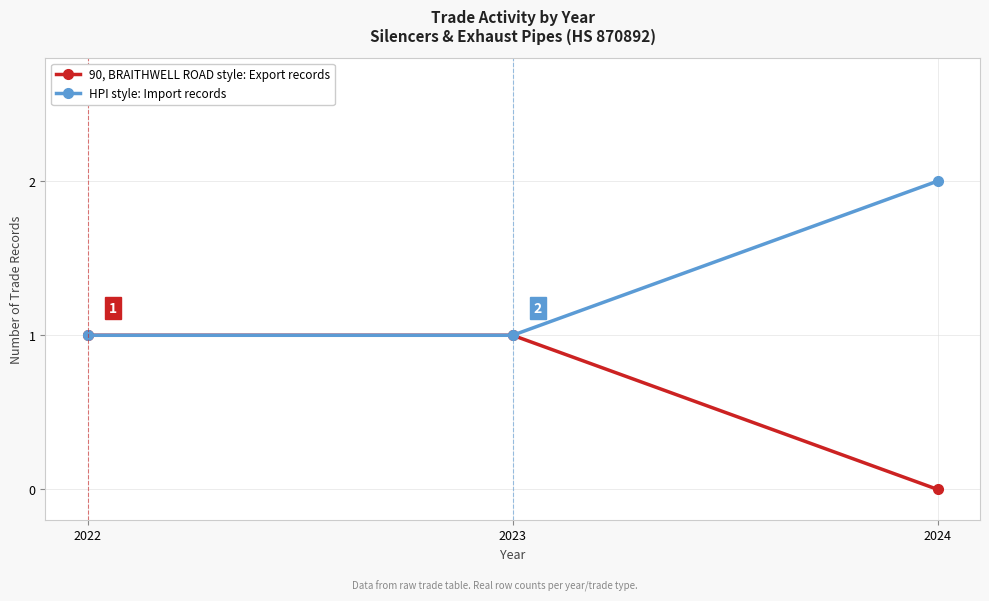

The HPI style: Import records series shows 1 at 2022. True or false?

True